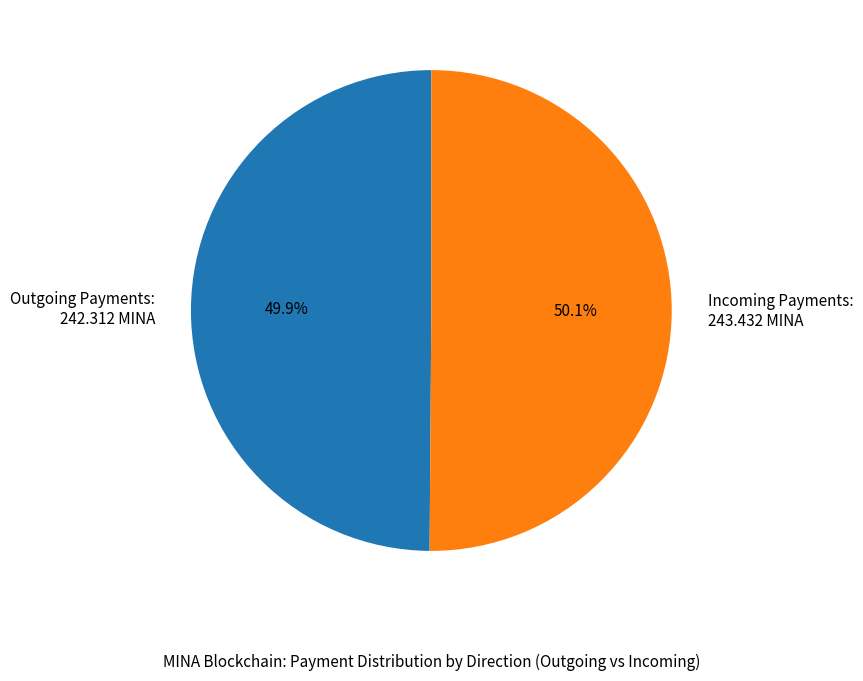

Is there any slice that represents more than half of the pie?

Yes